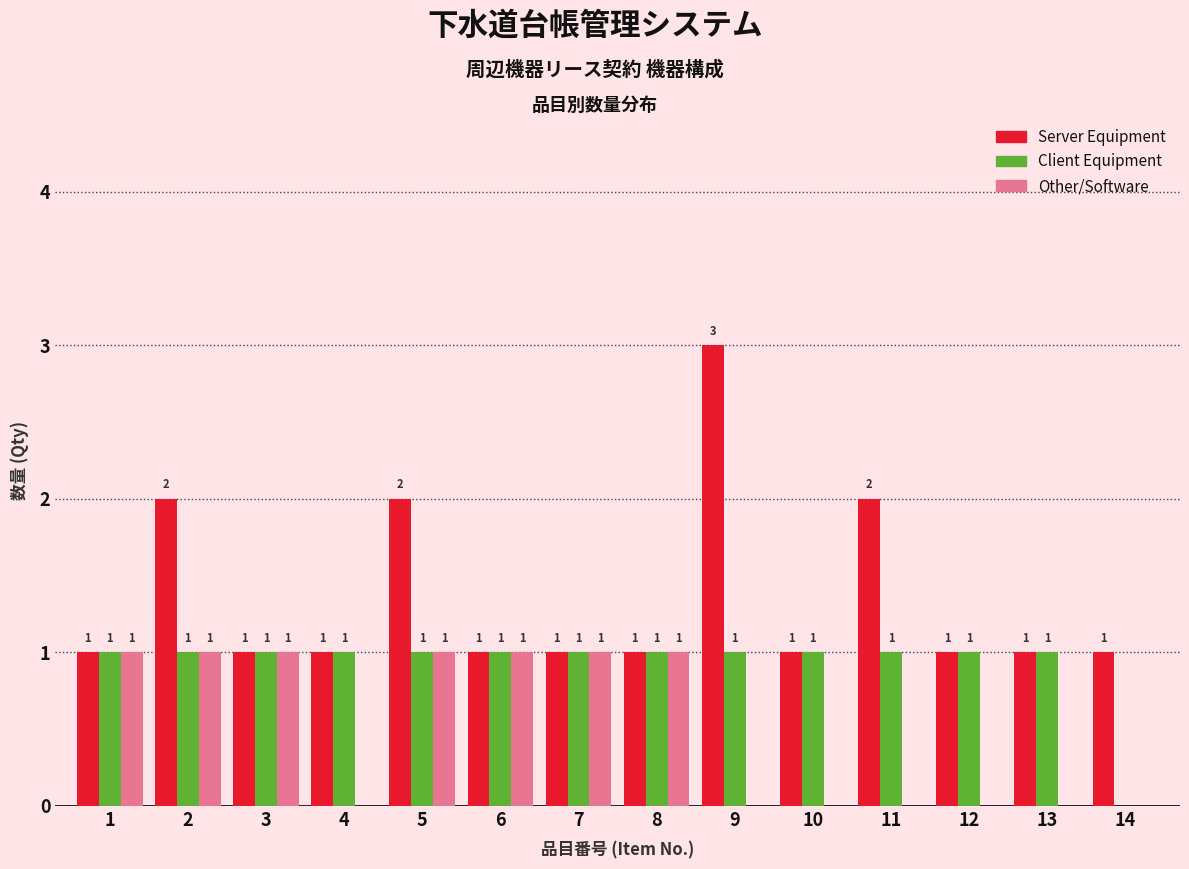

Reading left to right, extract all data points from this chart.

Server Equipment: 1=1	2=2	3=1	4=1	5=2	6=1	7=1	8=1	9=3	10=1	11=2	12=1	13=1	14=1
Client Equipment: 1=1	2=1	3=1	4=1	5=1	6=1	7=1	8=1	9=1	10=1	11=1	12=1	13=1	14=0
Other/Software: 1=1	2=1	3=1	4=0	5=1	6=1	7=1	8=1	9=0	10=0	11=0	12=0	13=0	14=0